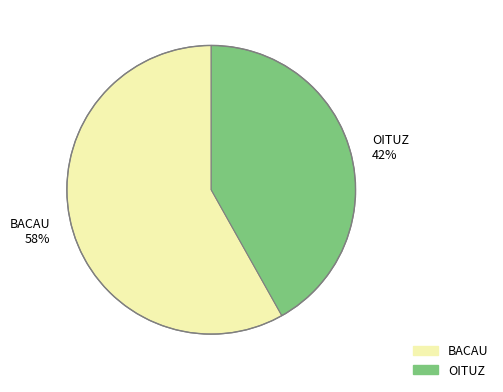

To the nearest percent, what is the difference between the OITUZ and BACAU slice percentages?

16%